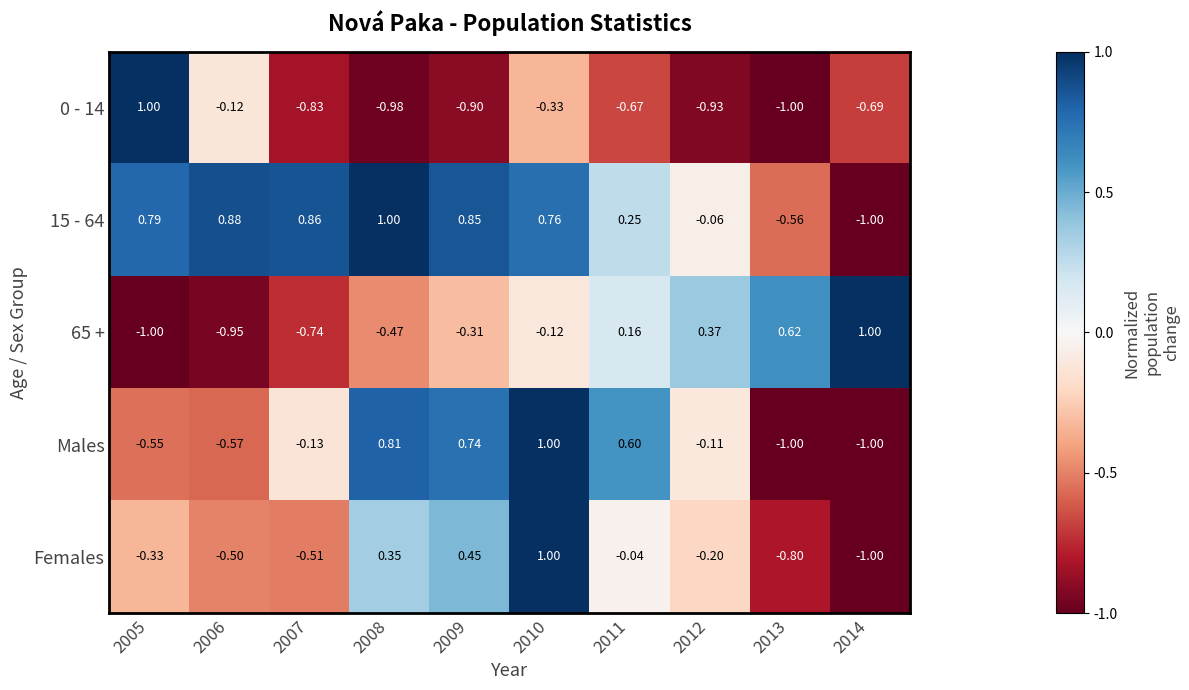

Is the value of Females at 2010 greater than the value of 15 - 64 at 2014?

Yes